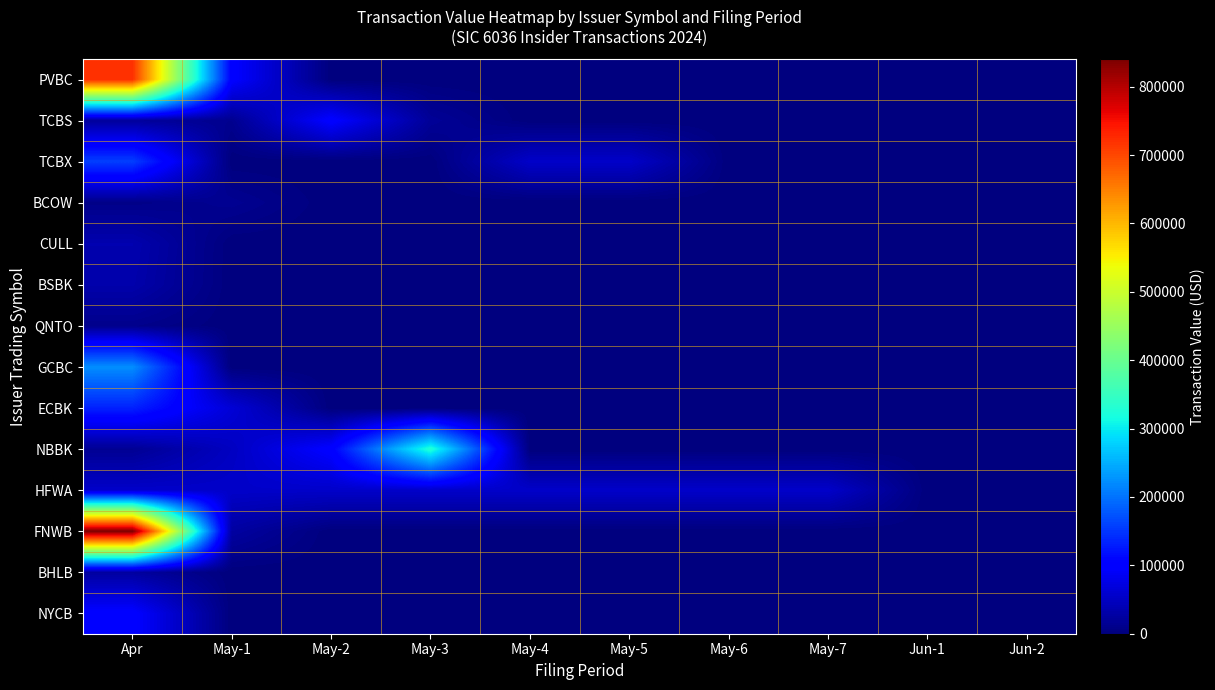

Which series has the largest total across all categories?

FNWB